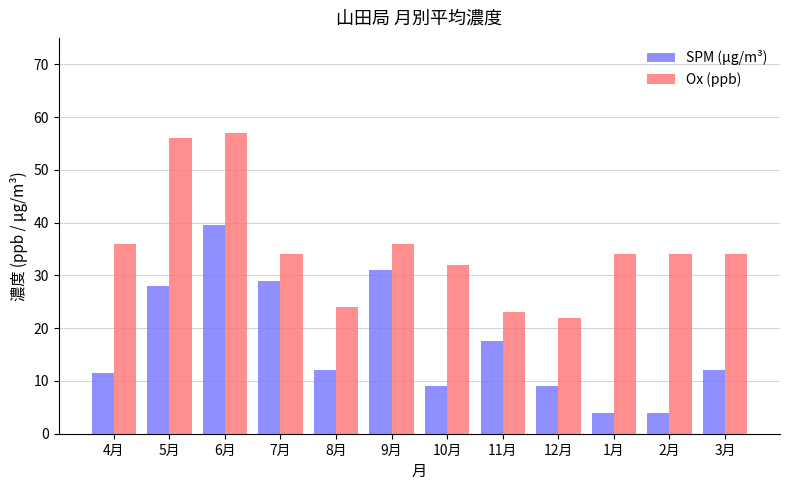

Rank the series by their maximum value, from highest to lowest.

Ox (ppb), SPM (μg/m³)